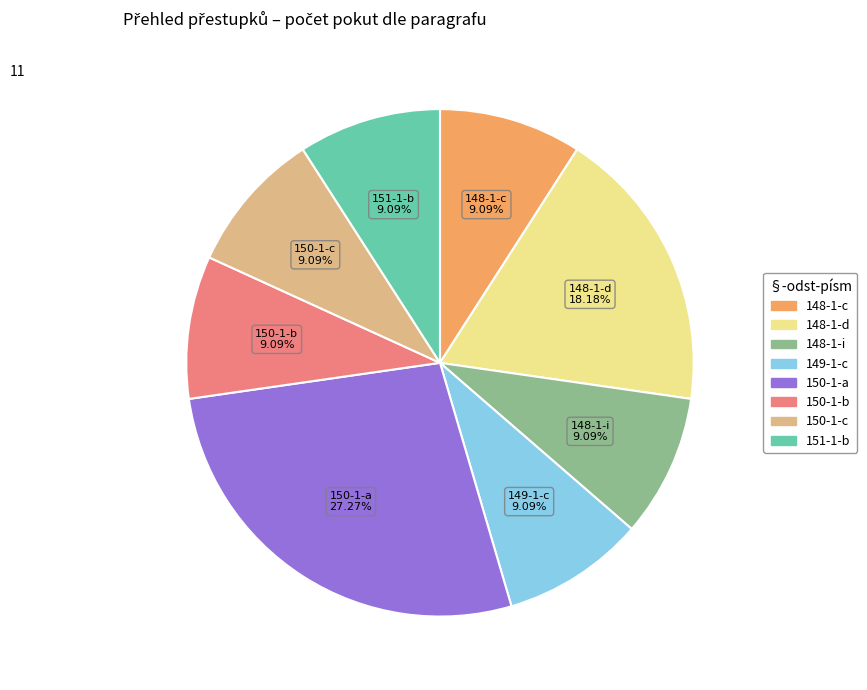

To the nearest percent, what portion does 150-1-a represent?

27%